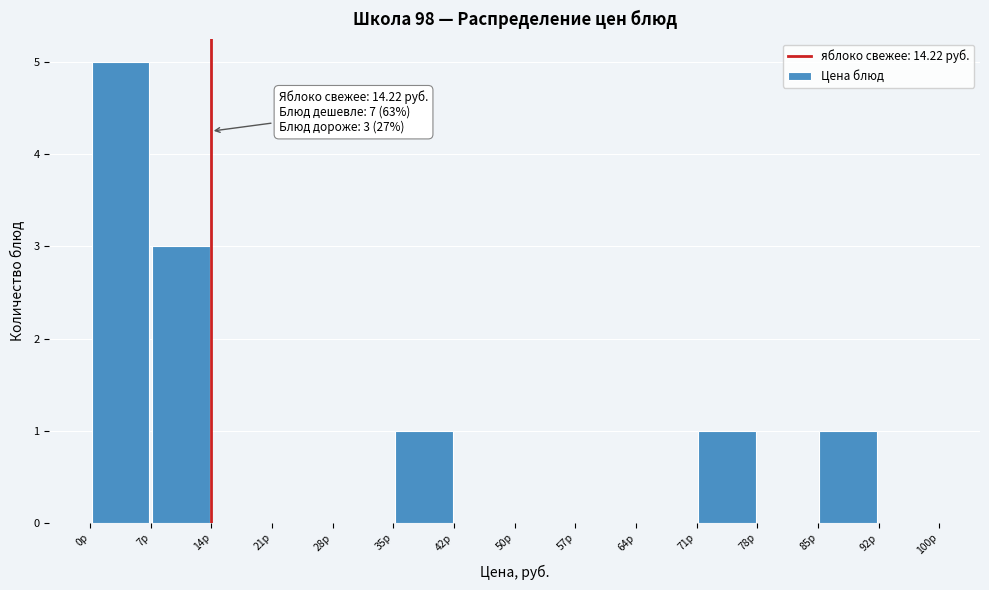

Over which range of the x-axis is the bar tallest?

0 to 7